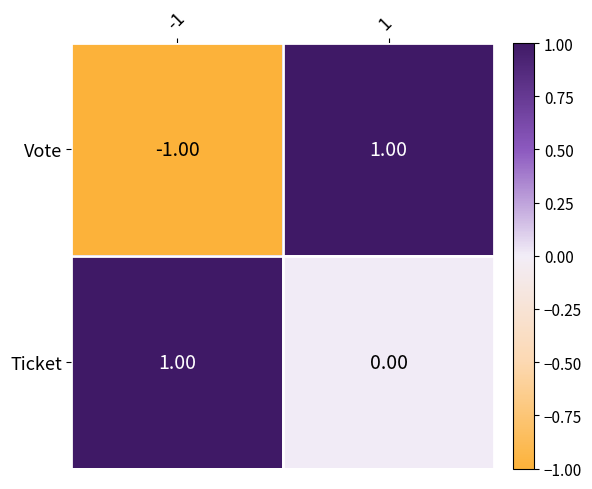

Which series has the largest total across all categories?

Ticket